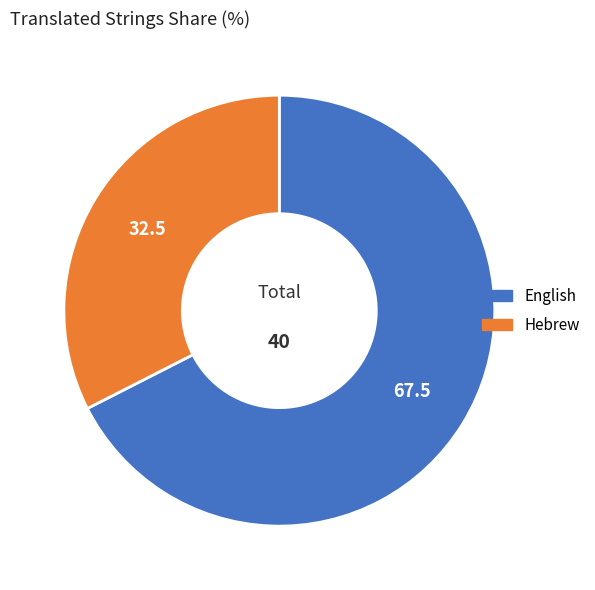

Is it true that English is 68% of the pie?

True